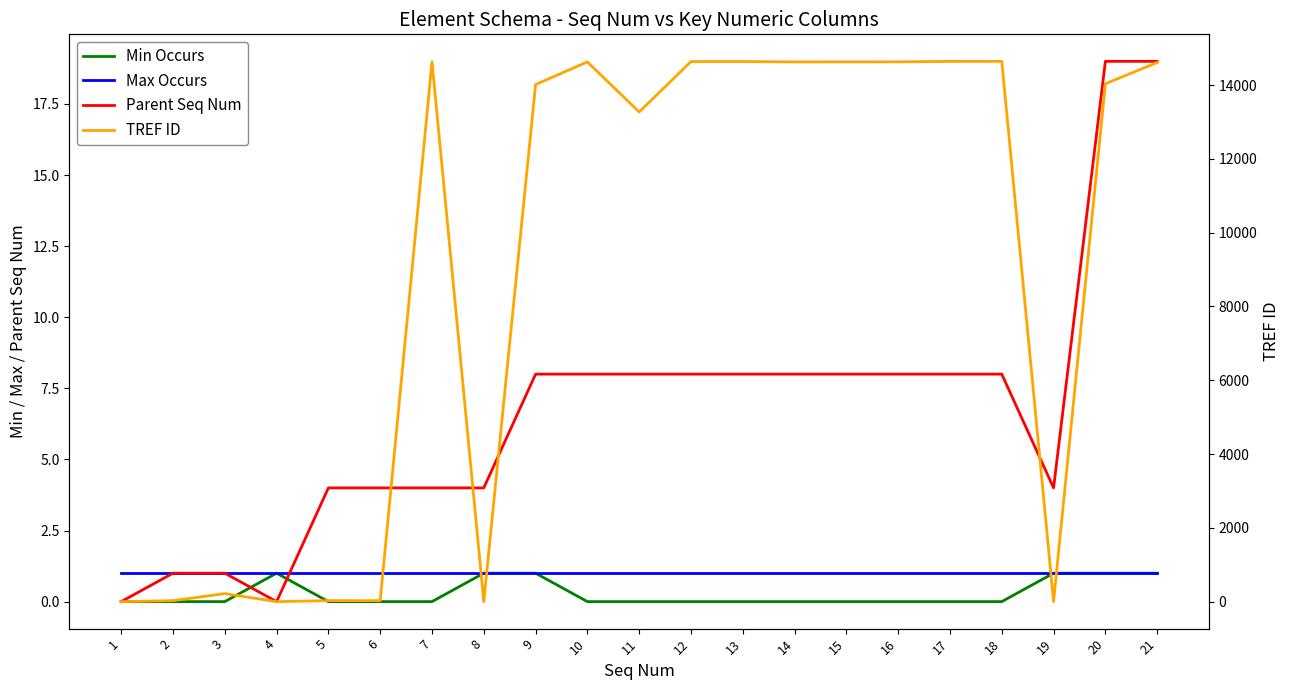

What is the sum of all Max Occurs values?

21